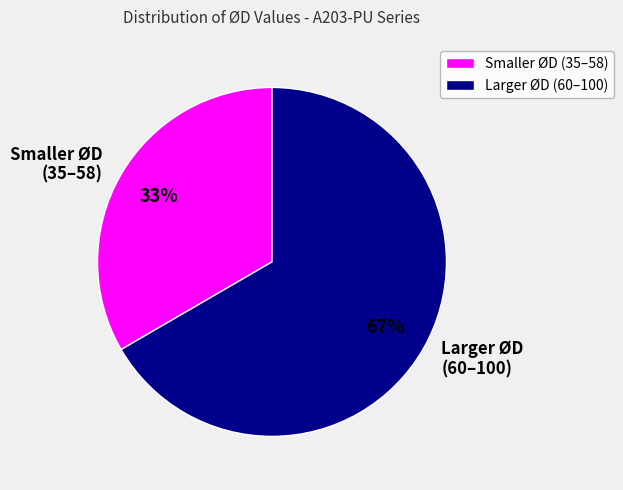

What is the ratio of the value at Smaller ØD (35–58) to the value at Larger ØD (60–100)?

0.5